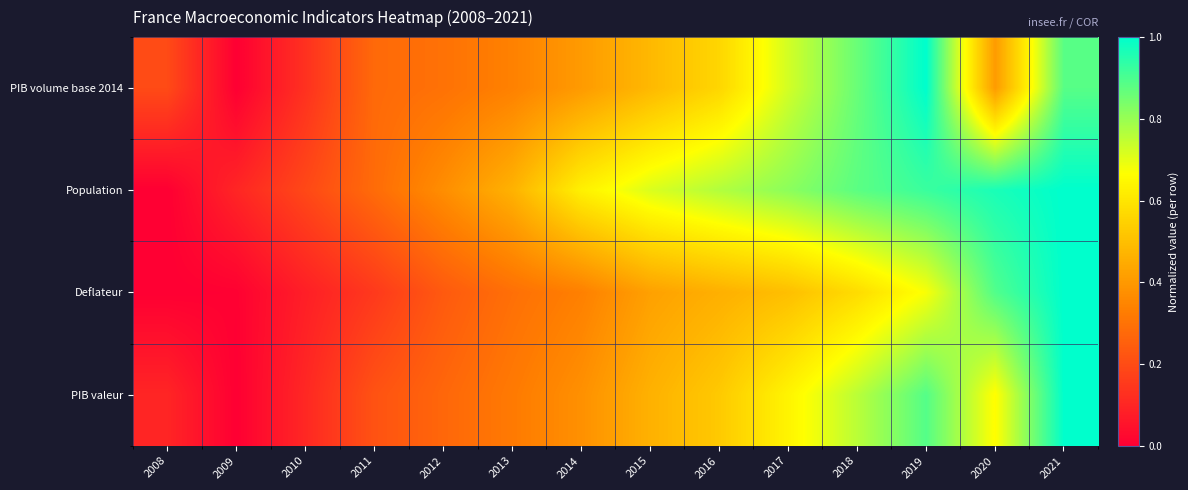

At how many categories does at least one series exceed 0?

14